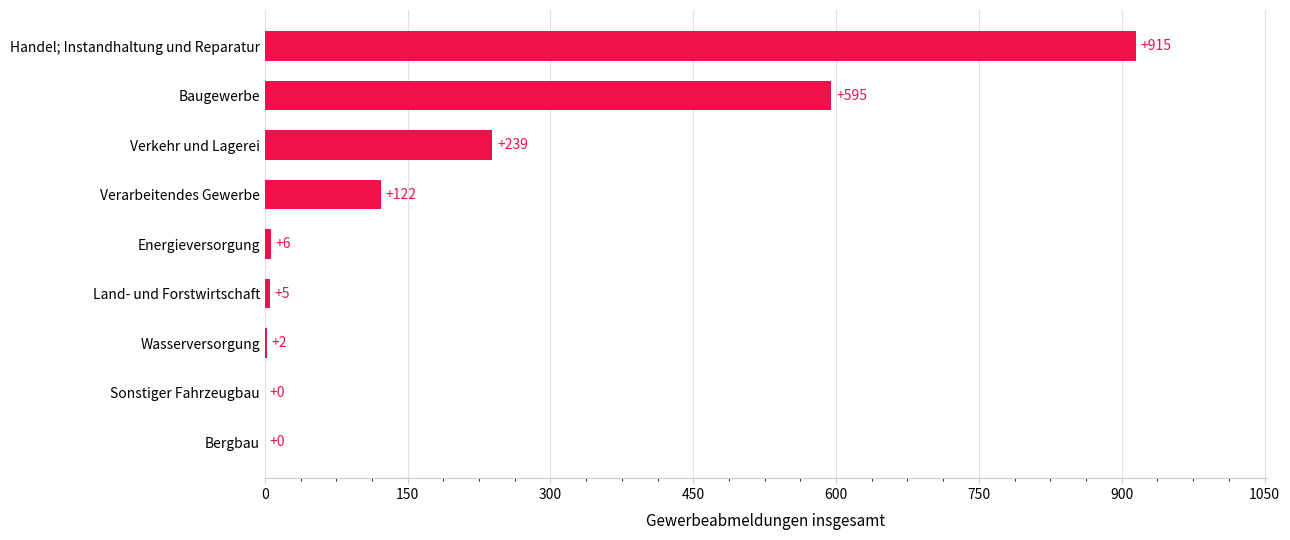

Approximately how many times larger is the value at Handel; Instandhaltung und Reparatur compared to Verarbeitendes Gewerbe?

7.5